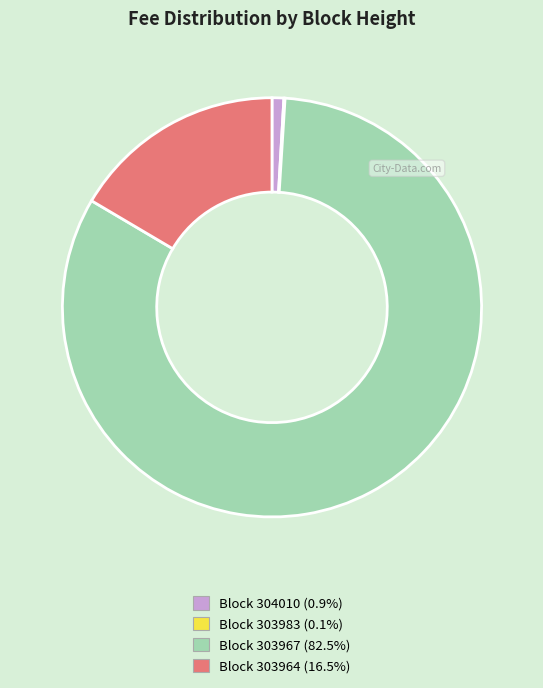

Is there a majority slice in this chart?

Yes